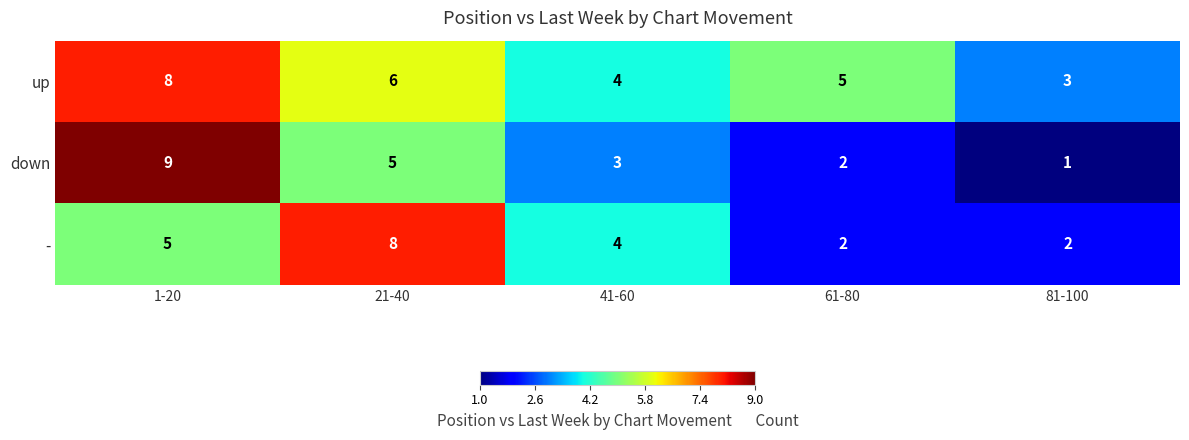

True or false: down has a value of 0 at 81-100.

False